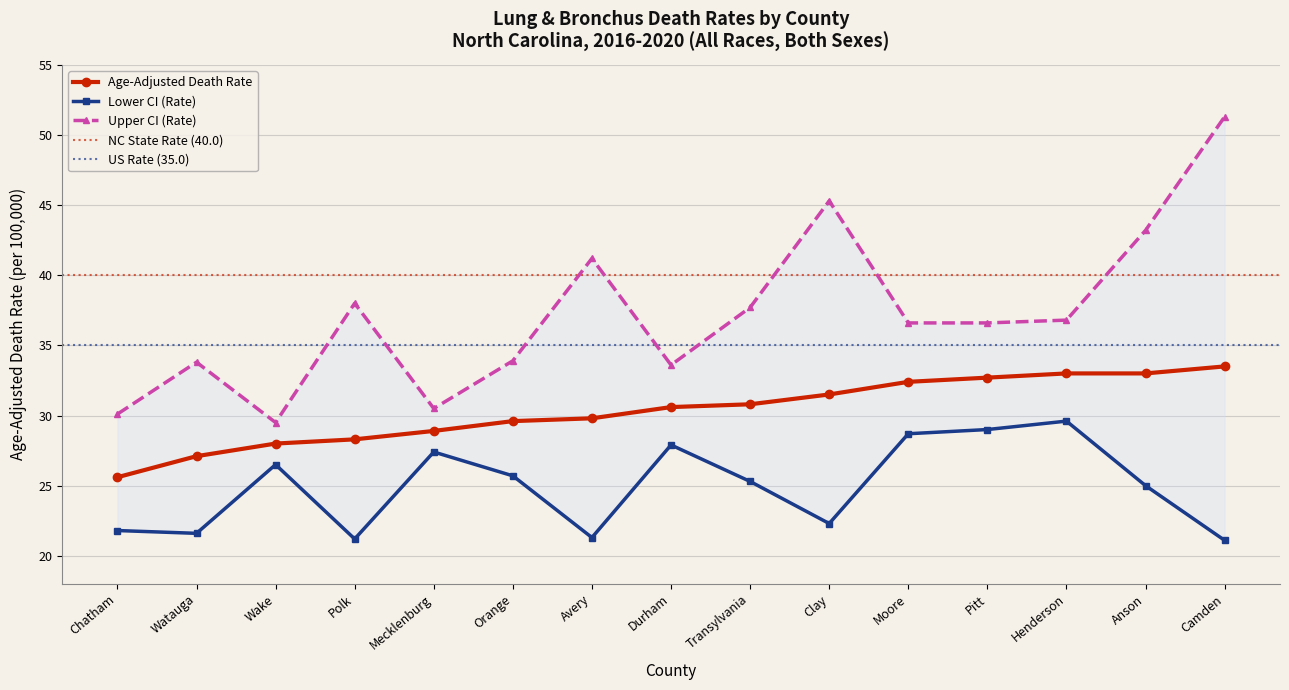

What is the difference between the Lower CI (Rate) values at Orange and Durham?

2.2